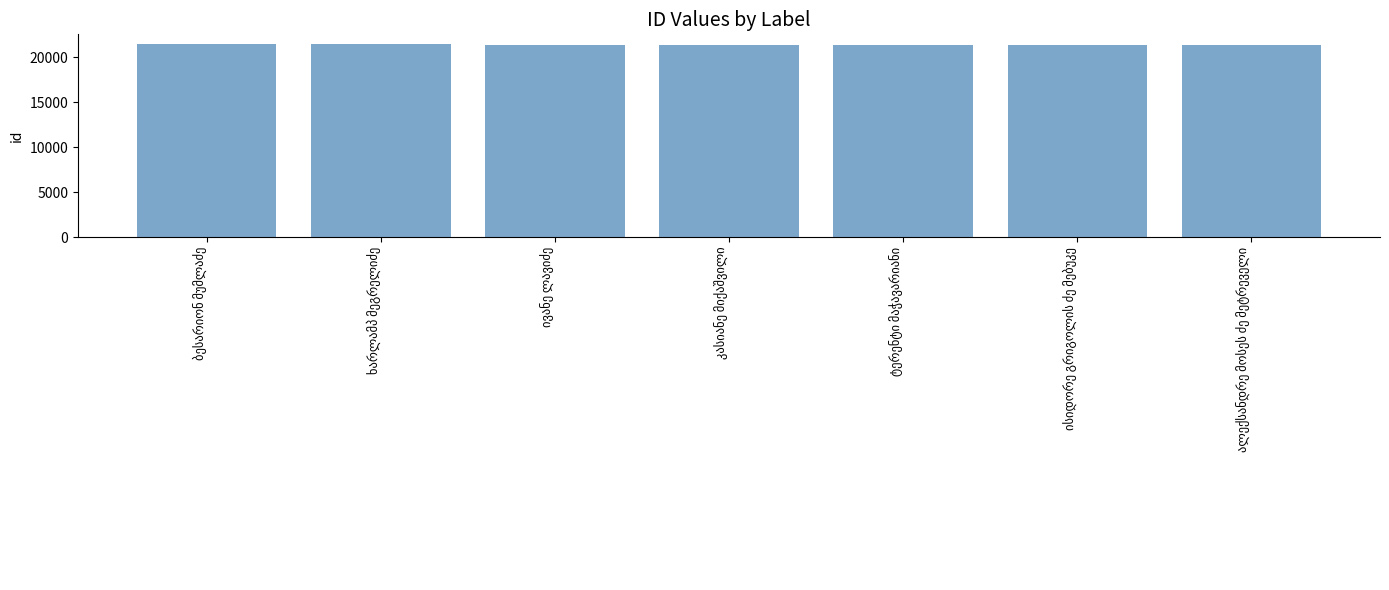

What is the smallest value displayed?

21362